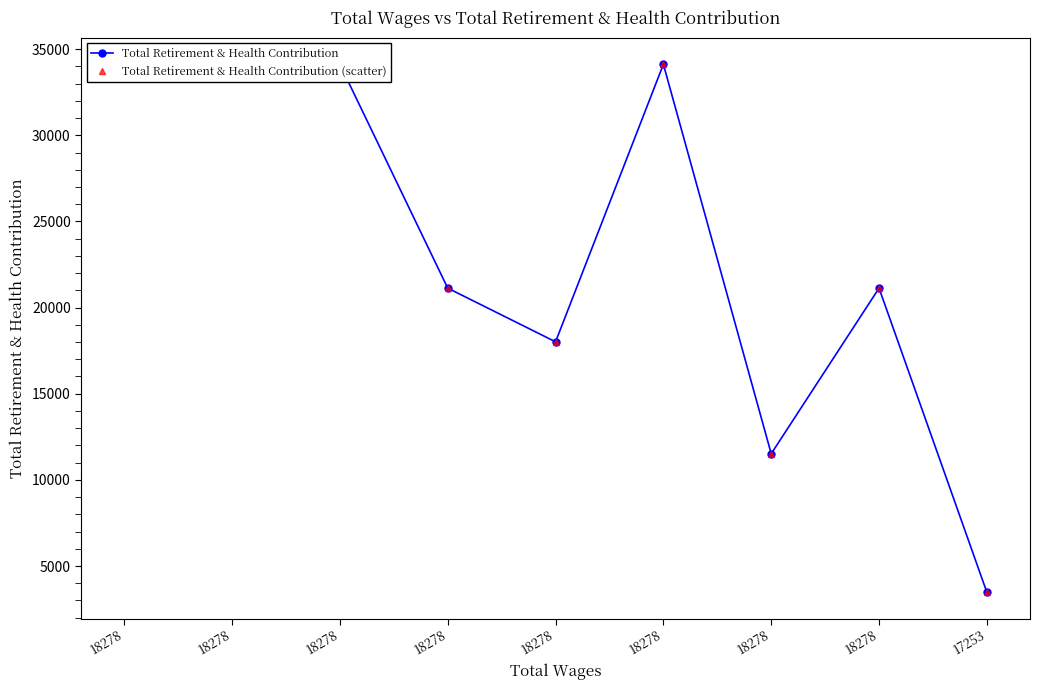

In Total Retirement & Health Contribution, how many points are higher than both neighbors (excluding endpoints)?

2